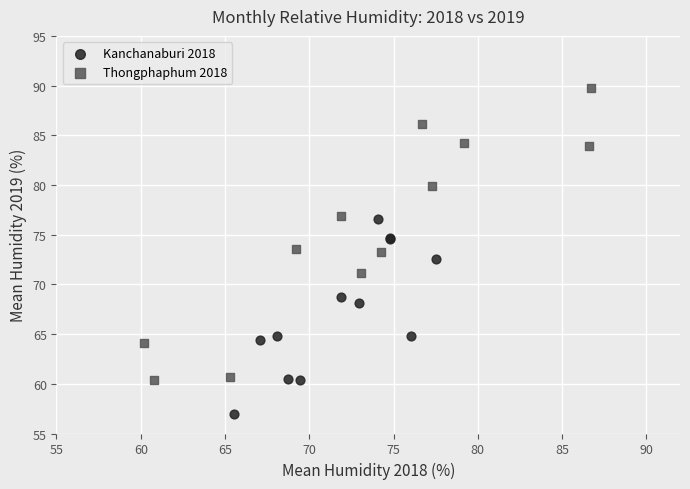

Which series contains the highest Y value?

Thongphaphum 2018